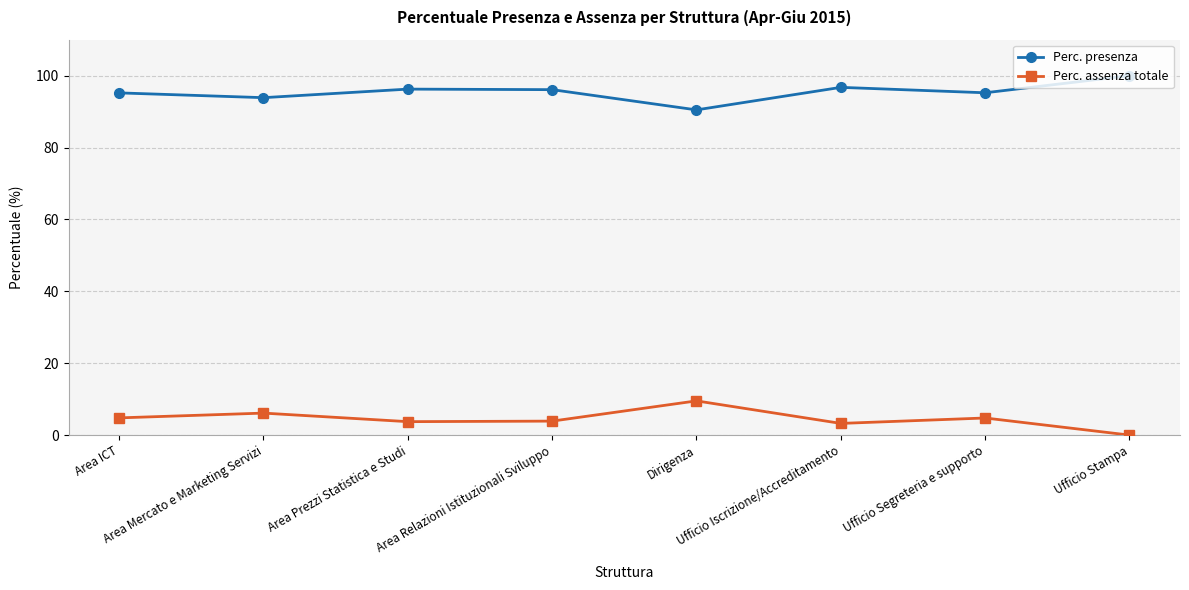

True or false: Perc. presenza and Perc. assenza totale intersect in this chart.

False